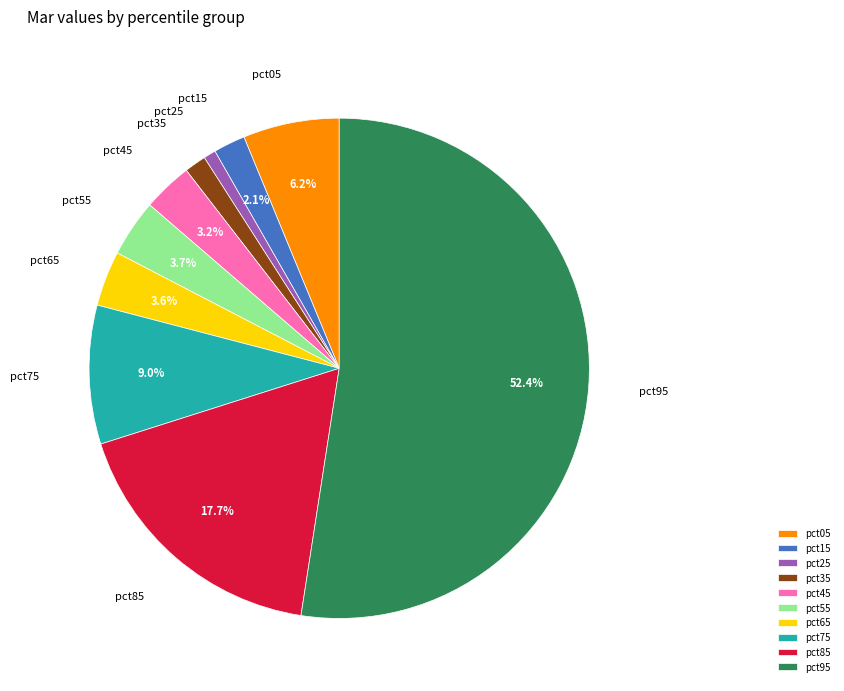

To the nearest percent, what is the average slice percentage?

10%